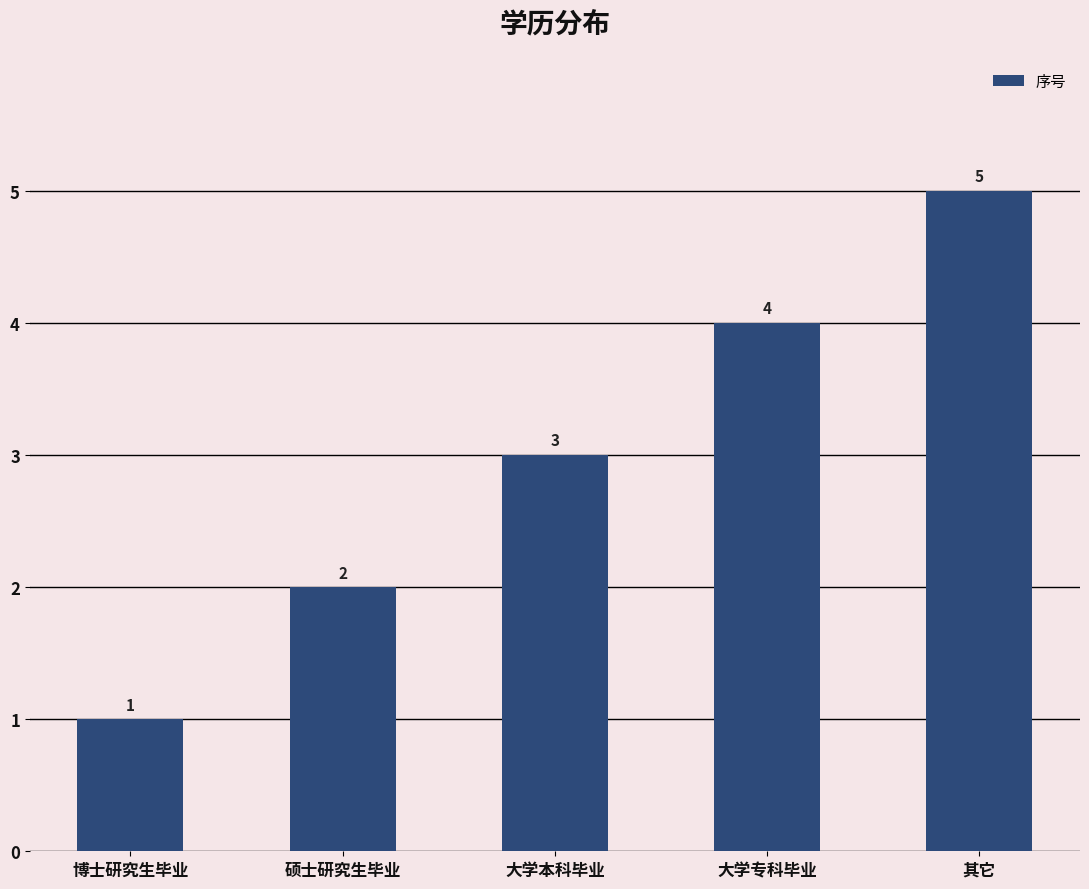

What is the smallest value displayed?

1